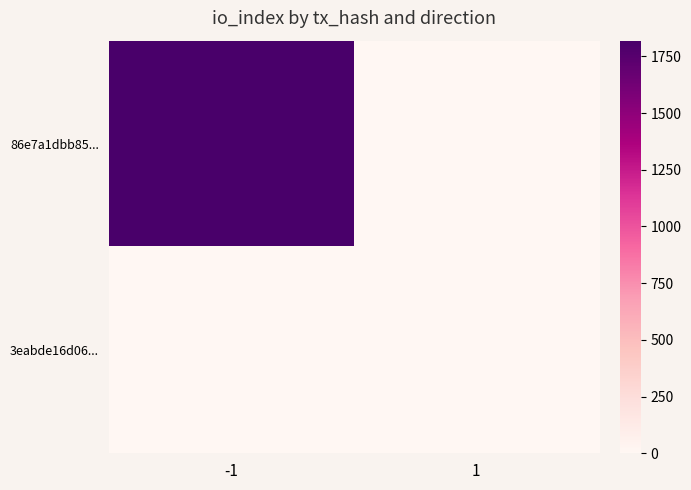

Between -1 and 1, which is larger?

-1